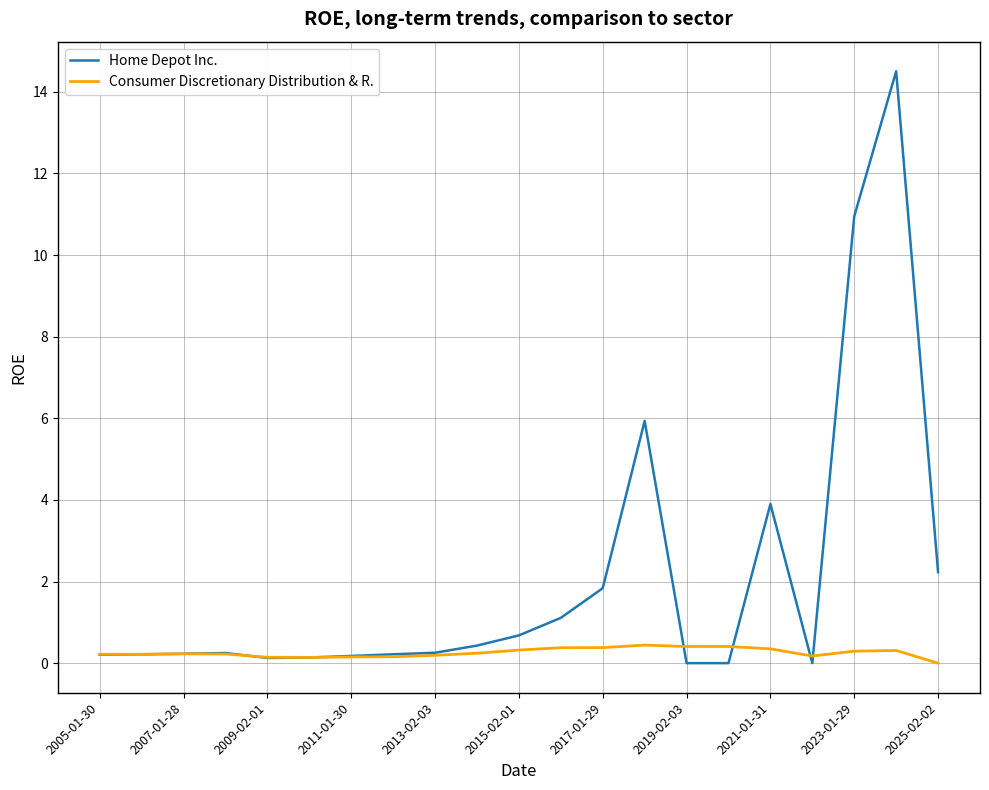

What is the highest value of the Home Depot Inc. series?

14.5